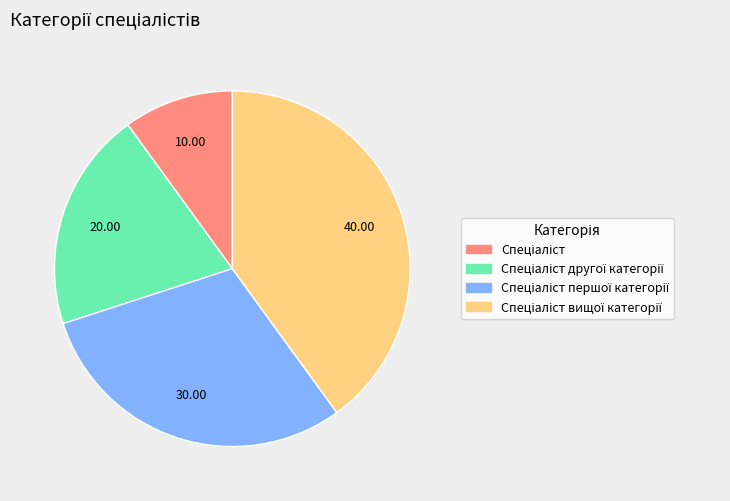

Is there a majority slice in this chart?

No